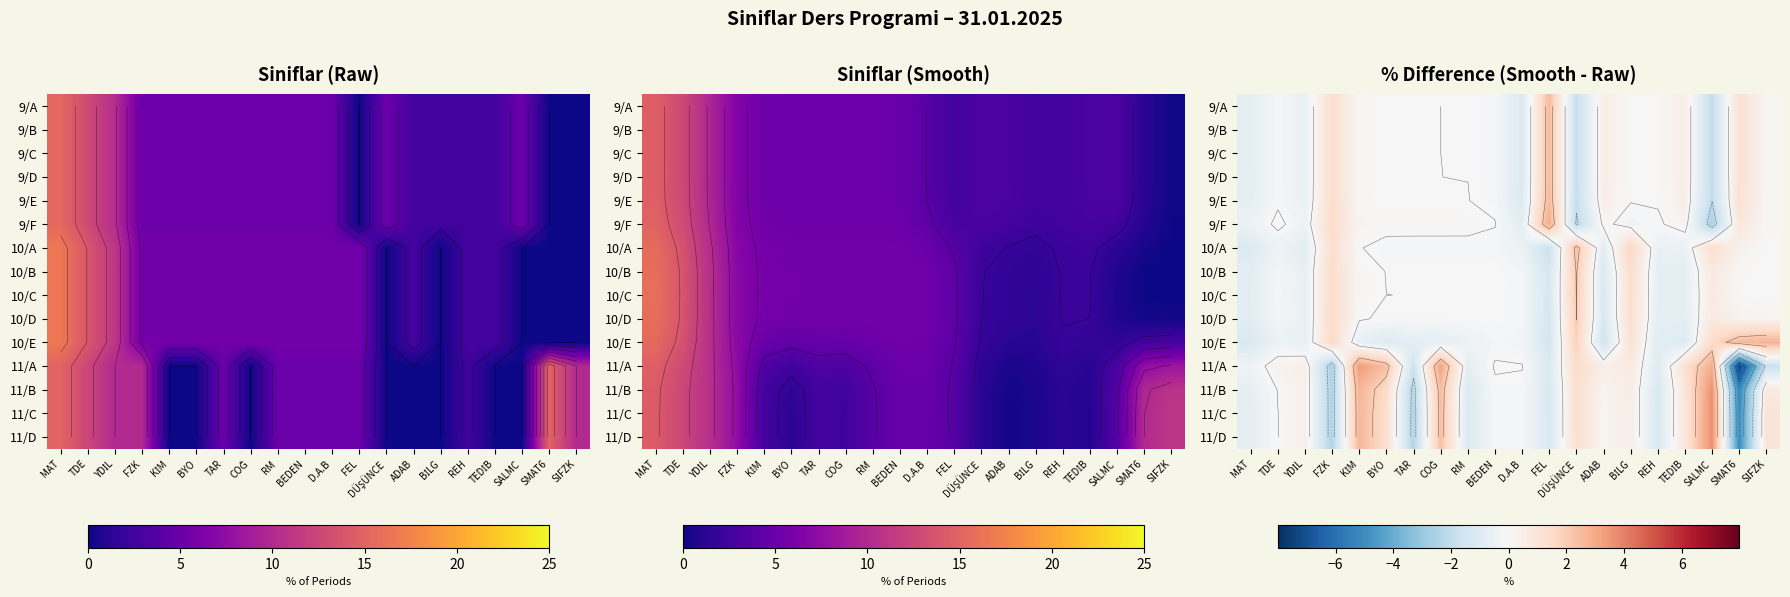

The value of 9/F at SMAT6 is 0.2. True or false?

False